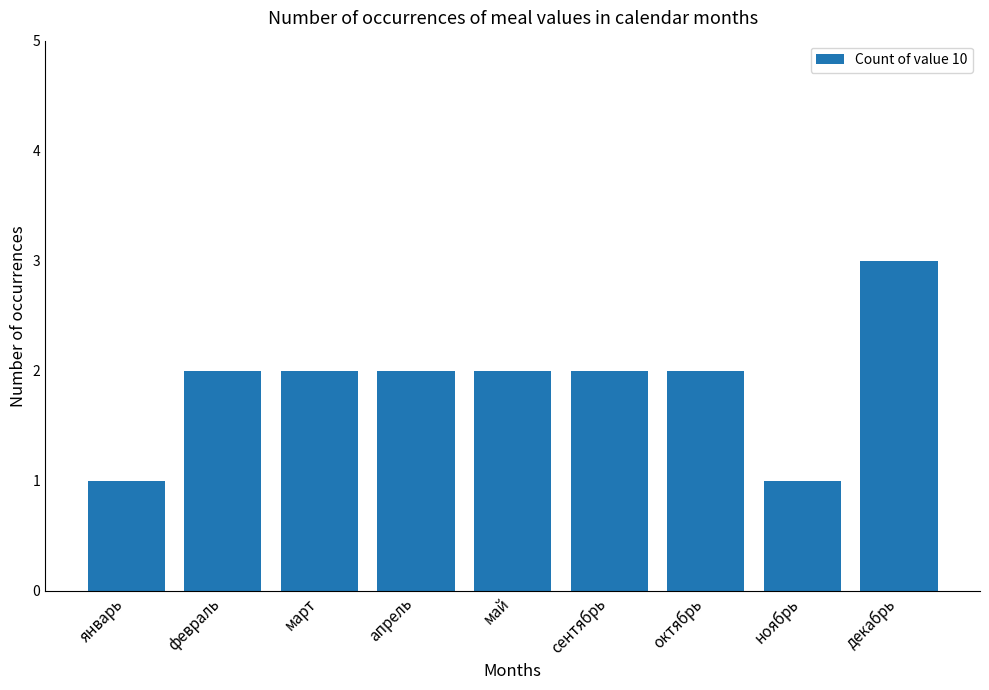

What is the sum of all values?

17